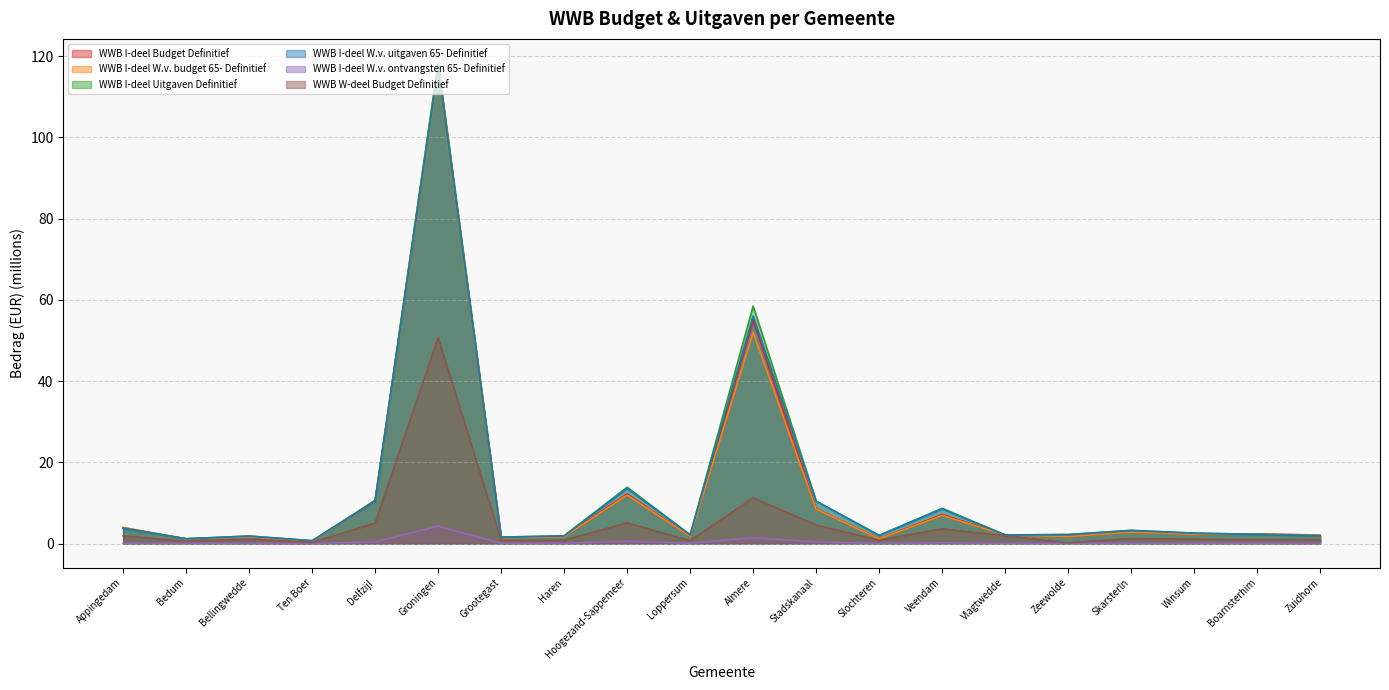

At which category is the sum across all series the highest?

Groningen